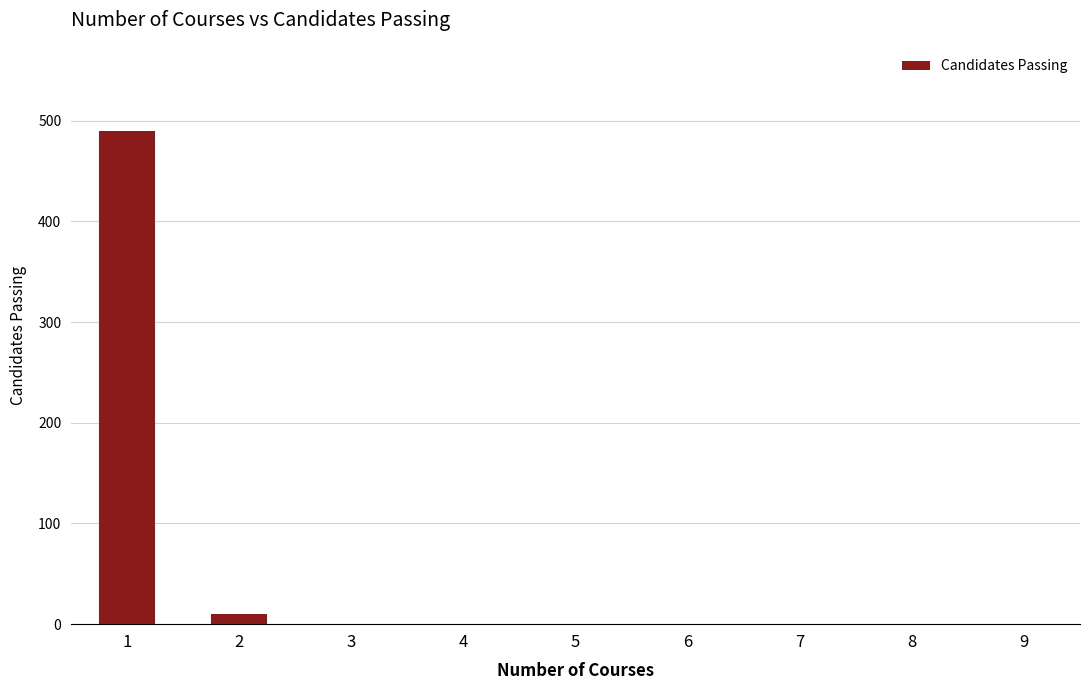

Reading left to right, transcribe all the data shown in this chart.

1=490	2=10	3=0	4=0	5=0	6=0	7=0	8=0	9=0